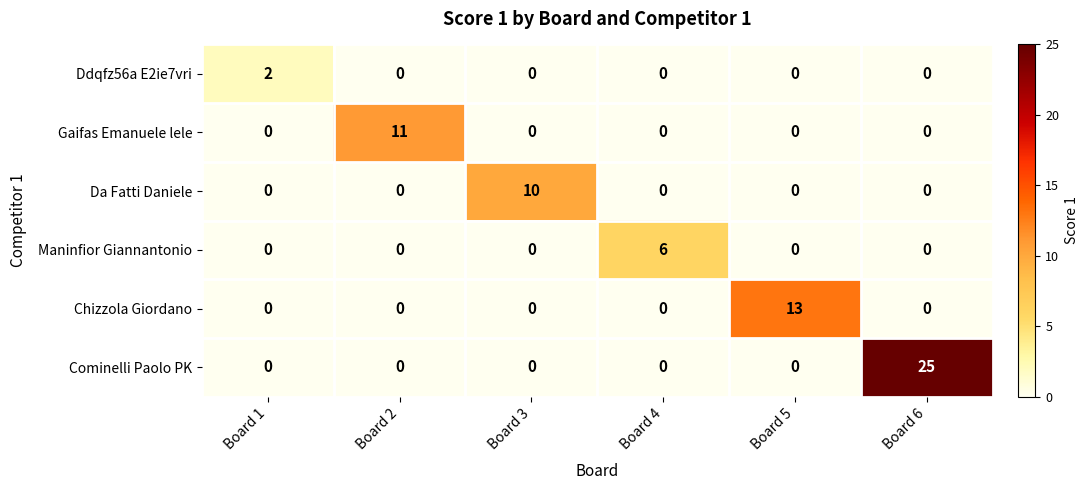

Between Board 2 and Board 5, which series saw the biggest shift?

Chizzola Giordano